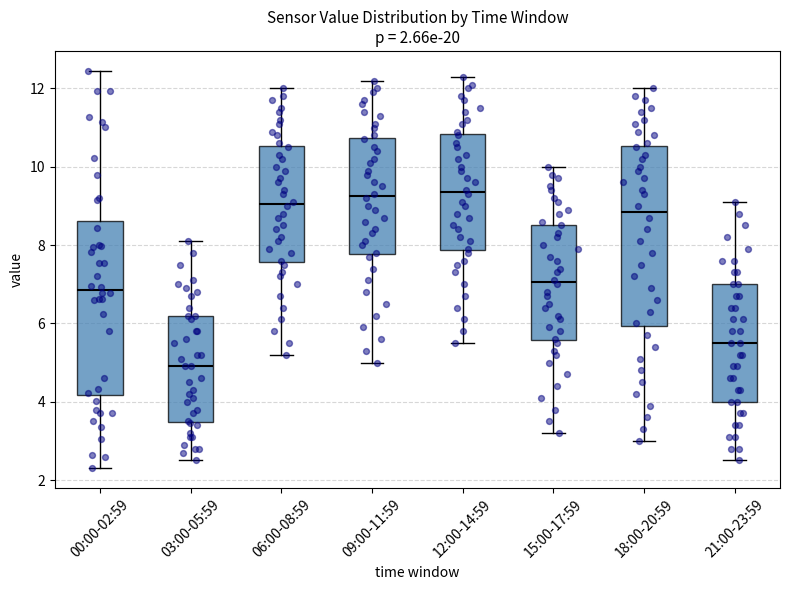

Which box has the lowest median line?

03:00-05:59